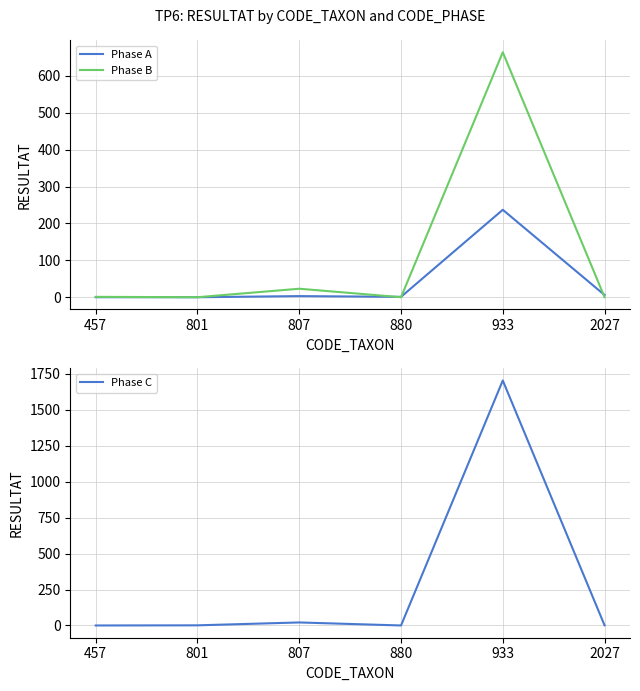

At which label does Phase A first exceed 3?

933